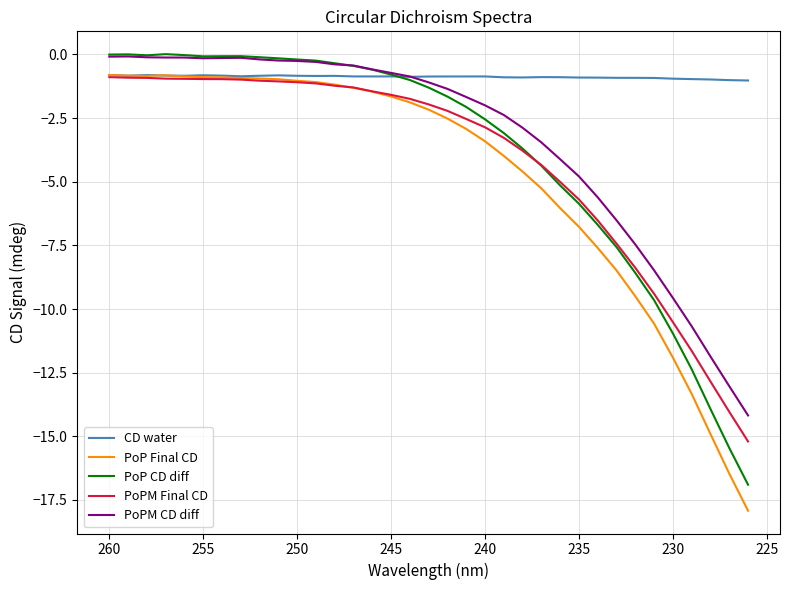

How many distinct data groups are displayed?

5